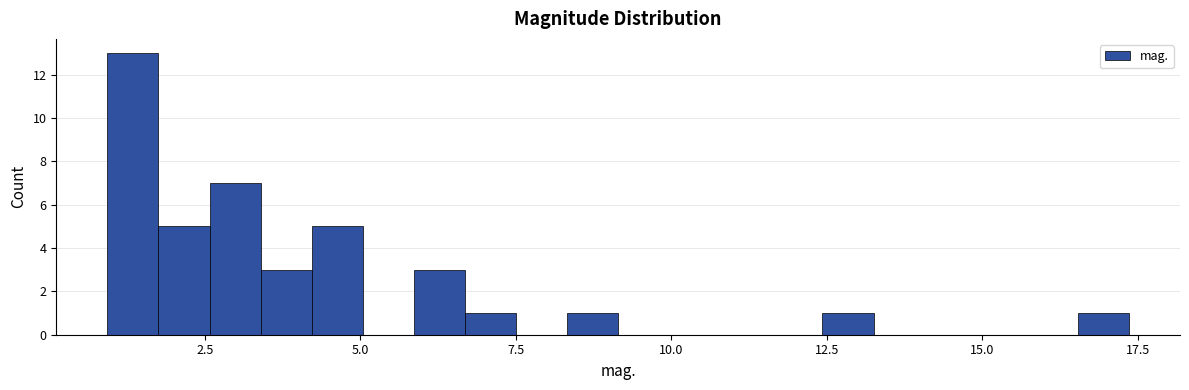

Around what value on the x-axis is the tallest bar? Give the approximate position of its centre, as read against the axis.

1.5